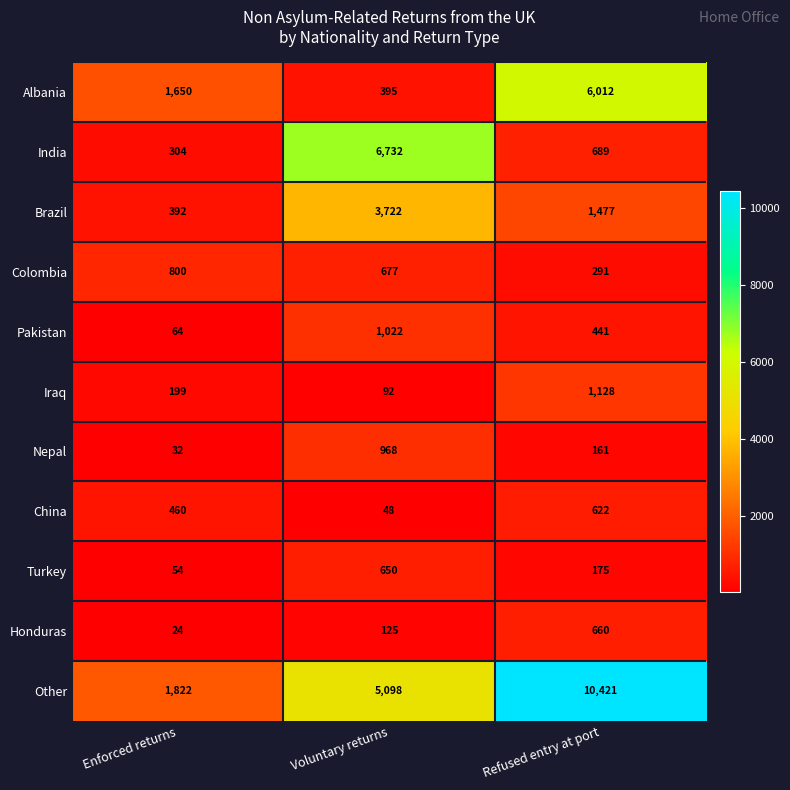

What is the difference between the maximum and minimum values in the China series?

574